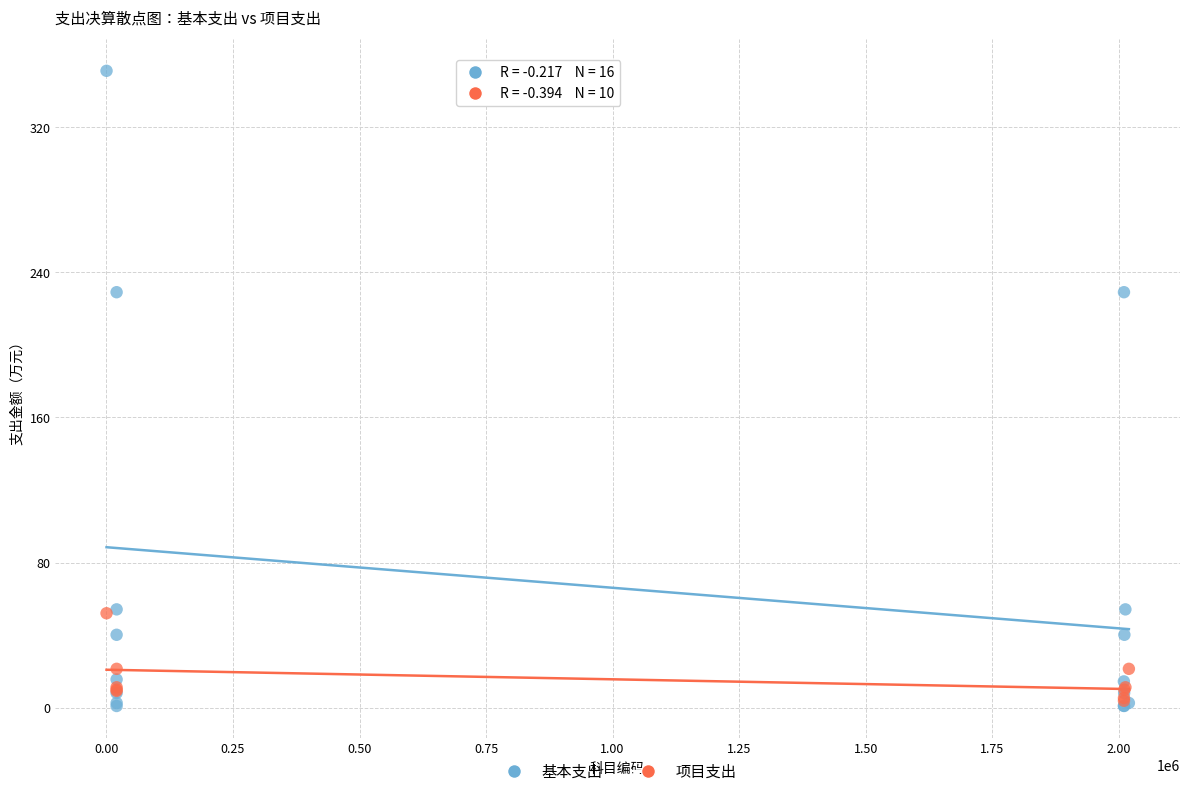

Which series has the largest Y range (max minus min)?

基本支出